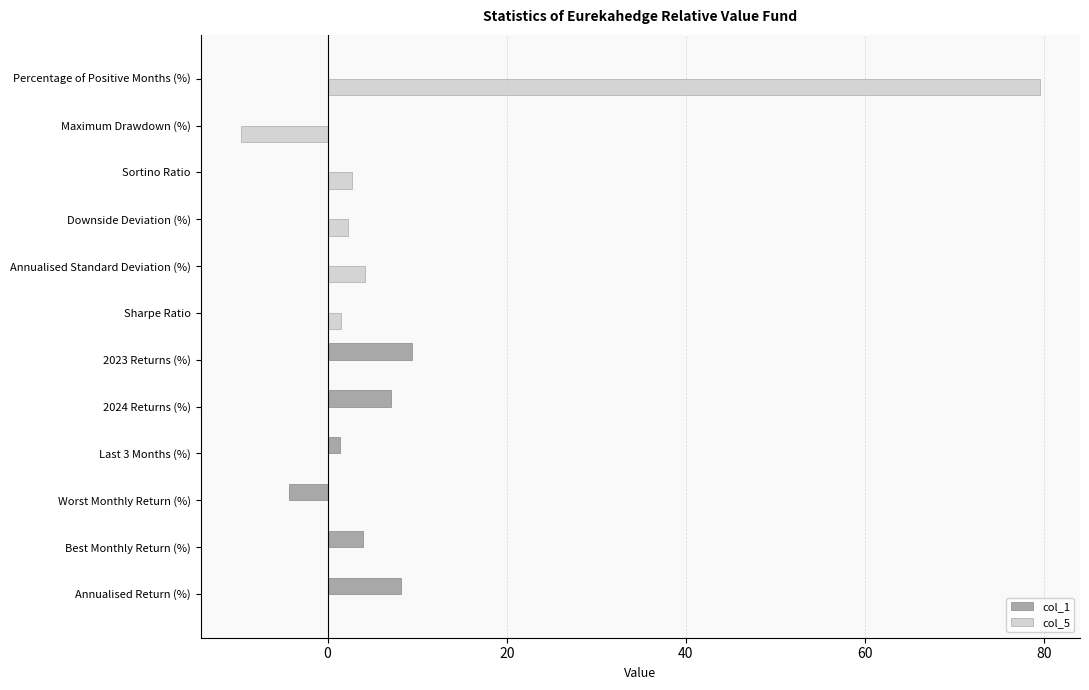

Which series has the largest total across all categories?

col_5